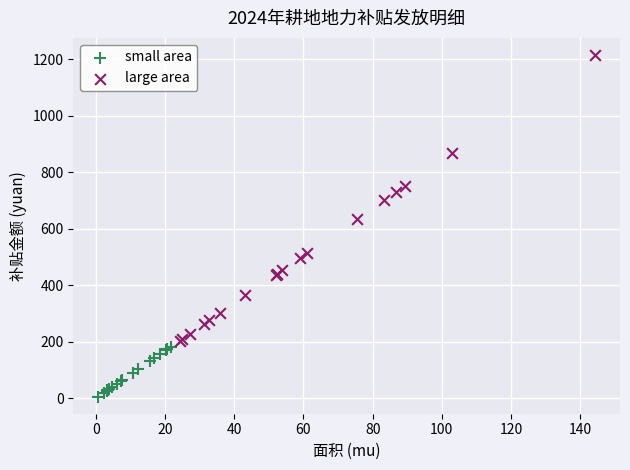

Which series has the widest spread of Y values?

large area